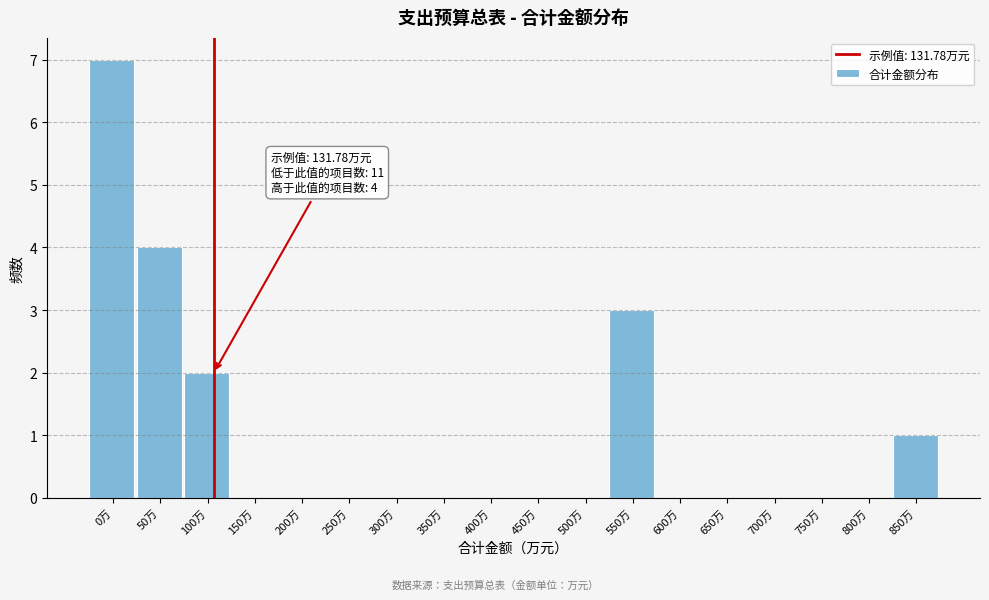

Reading right to left, extract all data points from this chart.

850万=1	800万=0	750万=0	700万=0	650万=0	600万=0	550万=3	500万=0	450万=0	400万=0	350万=0	300万=0	250万=0	200万=0	150万=0	100万=2	50万=4	0万=7